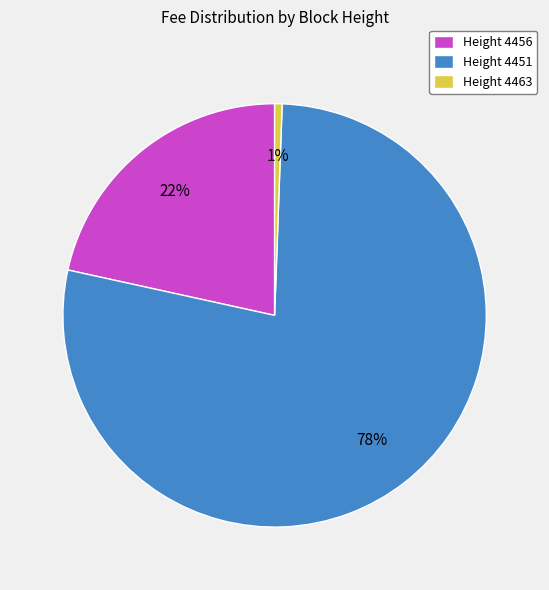

Is there a majority slice in this chart?

Yes